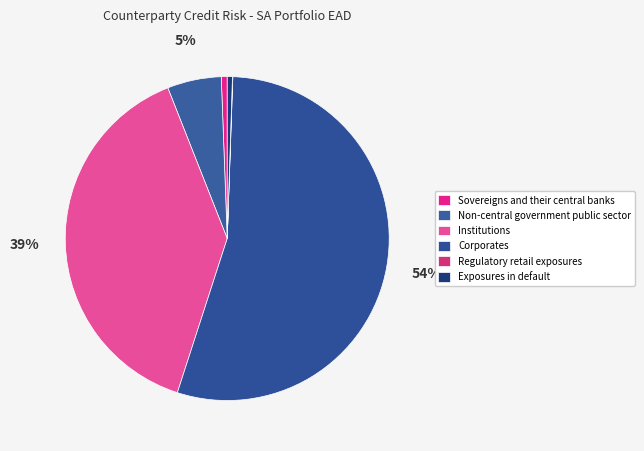

What percentage is the Institutions slice, to the nearest percent?

39%